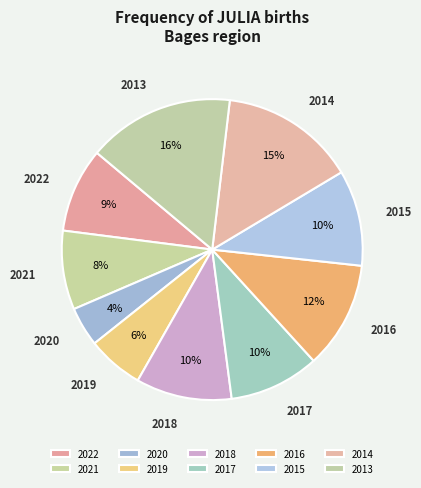

Which category has the biggest portion of the pie?

2013